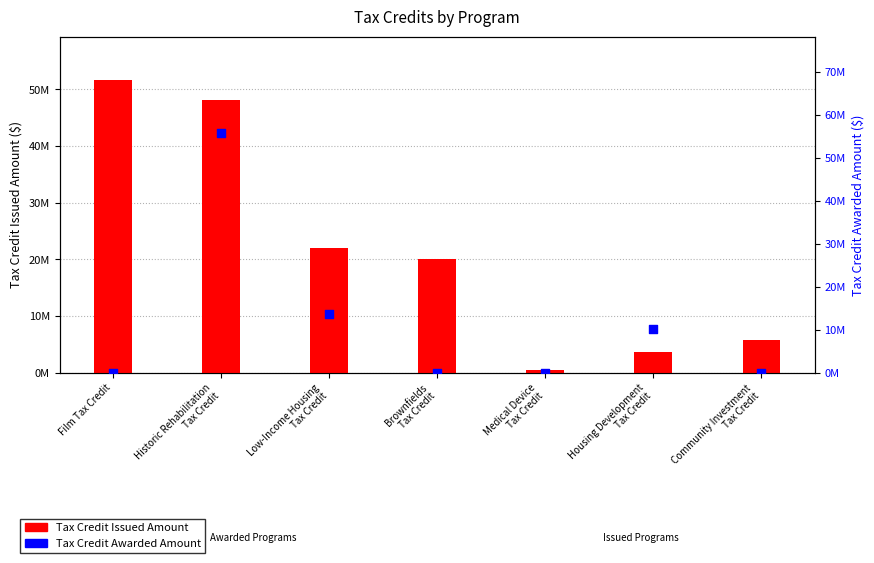

At how many categories does at least one series exceed 53012394?

1